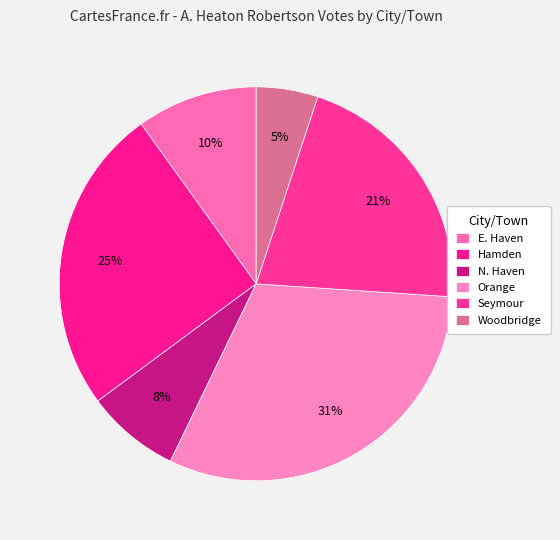

Combined, do Hamden and Orange account for over 50%?

Yes